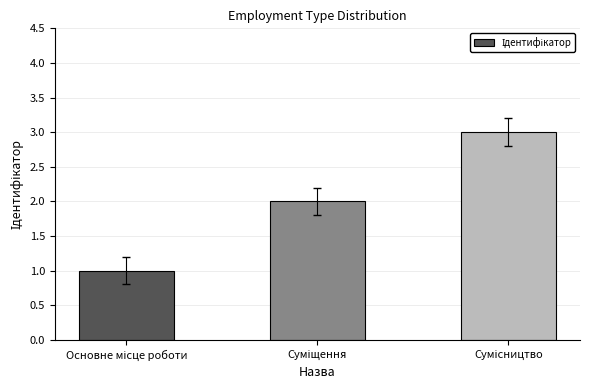

What is the sum of all values?

6